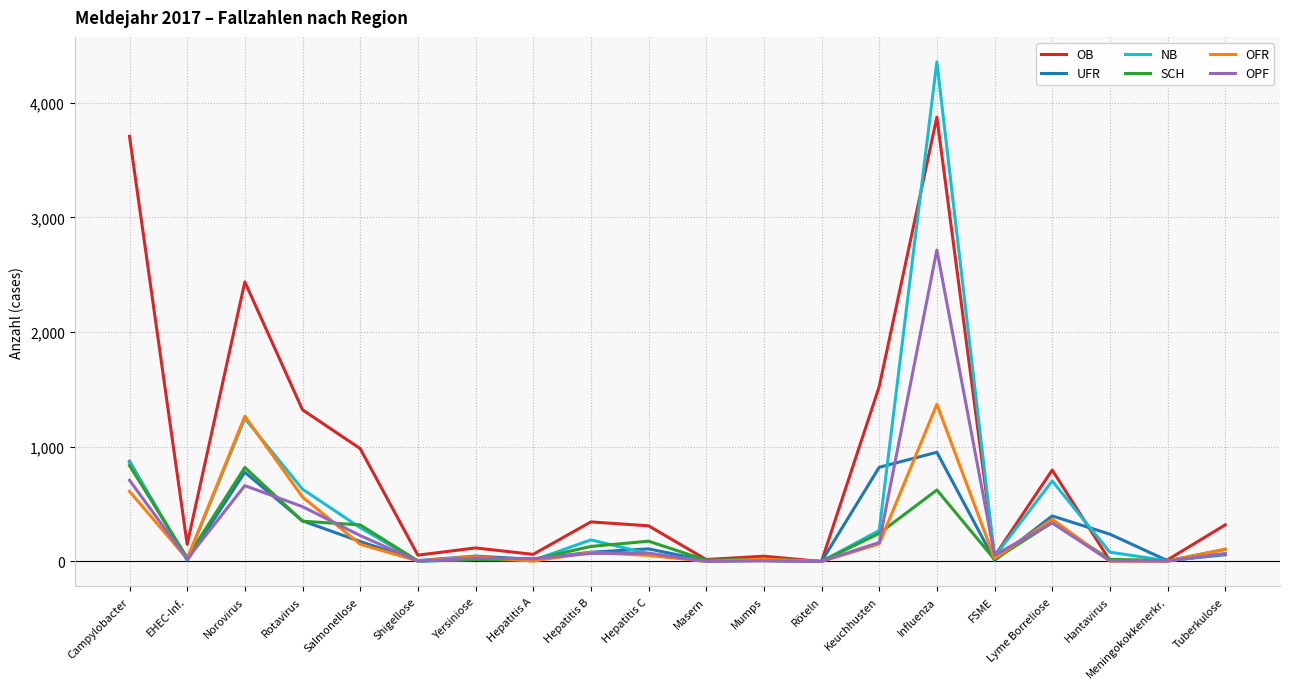

Which category has the highest value in the OB series?

Influenza